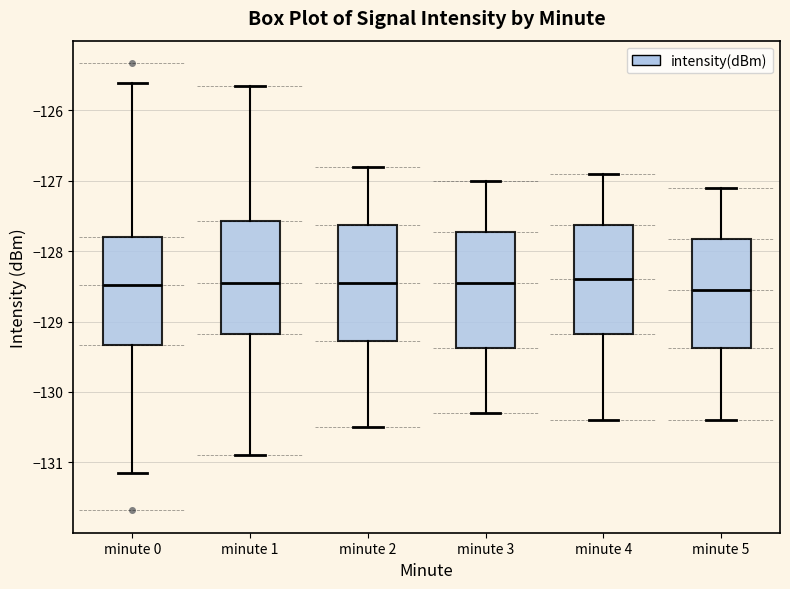

Reading left to right, read every box against the y-axis: the position of its median line, the range the box covers, and the ends of its whiskers. The values are not printed on the chart, so give them approximately, as read against the axis.

minute 0: median -128.5, box -129.3 to -127.8, whiskers -131.1 to -125.6
minute 1: median -128.5, box -129.2 to -127.6, whiskers -130.9 to -125.7
minute 2: median -128.4, box -129.3 to -127.6, whiskers -130.5 to -126.8
minute 3: median -128.4, box -129.4 to -127.7, whiskers -130.3 to -127.0
minute 4: median -128.4, box -129.2 to -127.6, whiskers -130.4 to -126.9
minute 5: median -128.5, box -129.4 to -127.8, whiskers -130.4 to -127.1